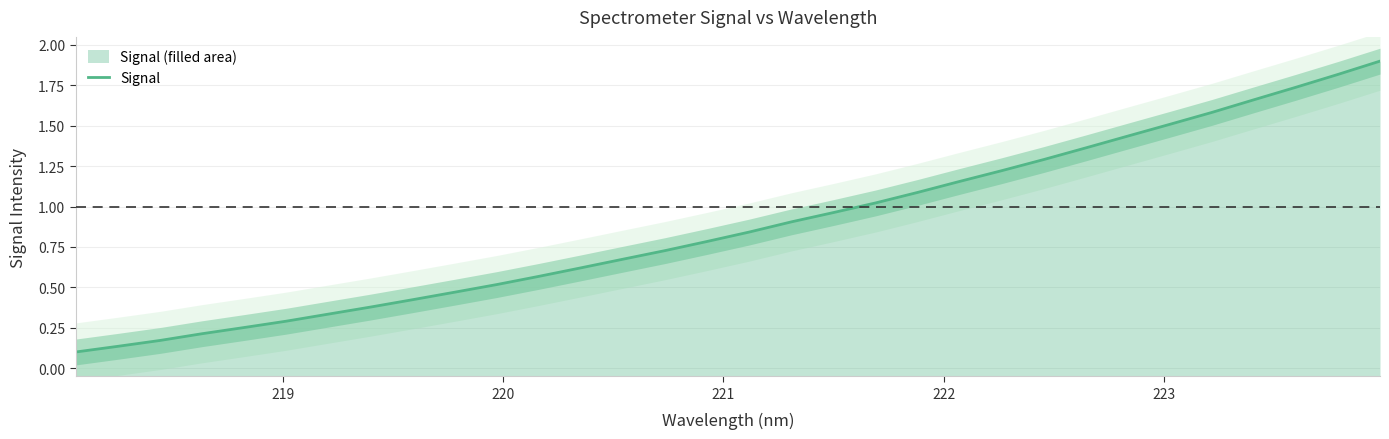

How many lines are shown in the chart?

1